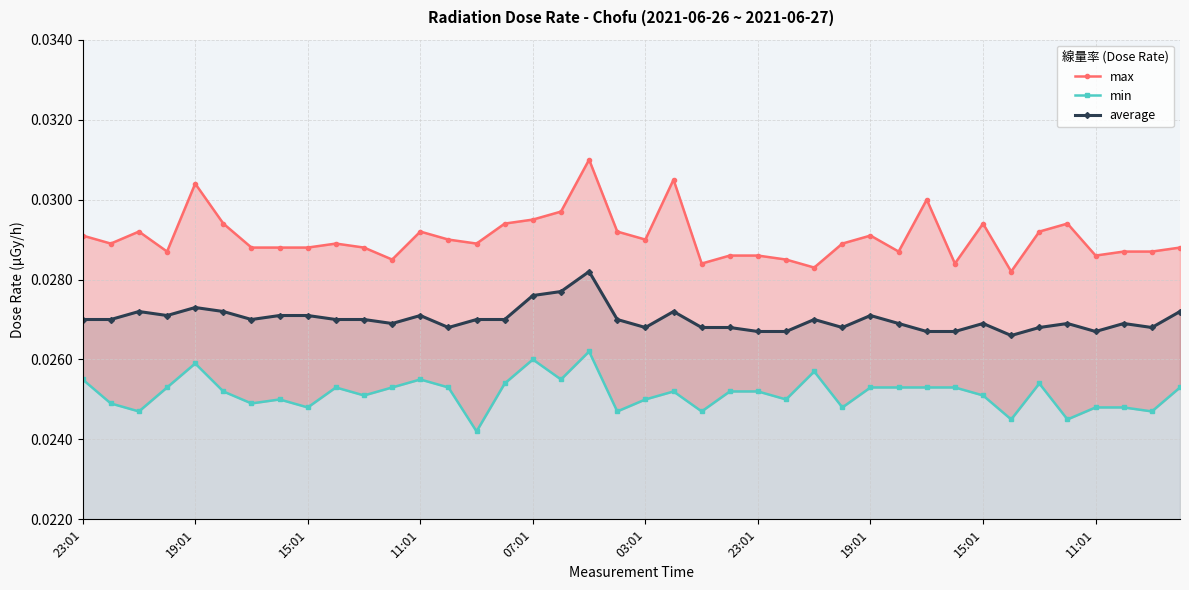

How many distinct data groups are displayed?

3